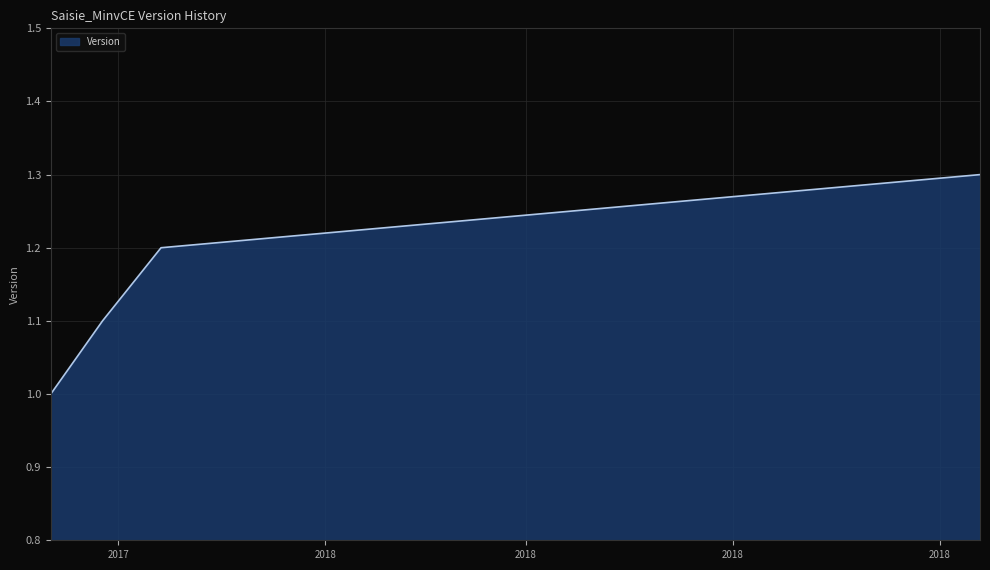

What is the smallest value displayed?

1.0